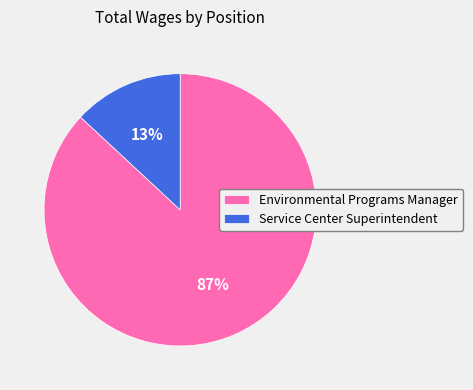

Which slice is the smallest?

Service Center Superintendent